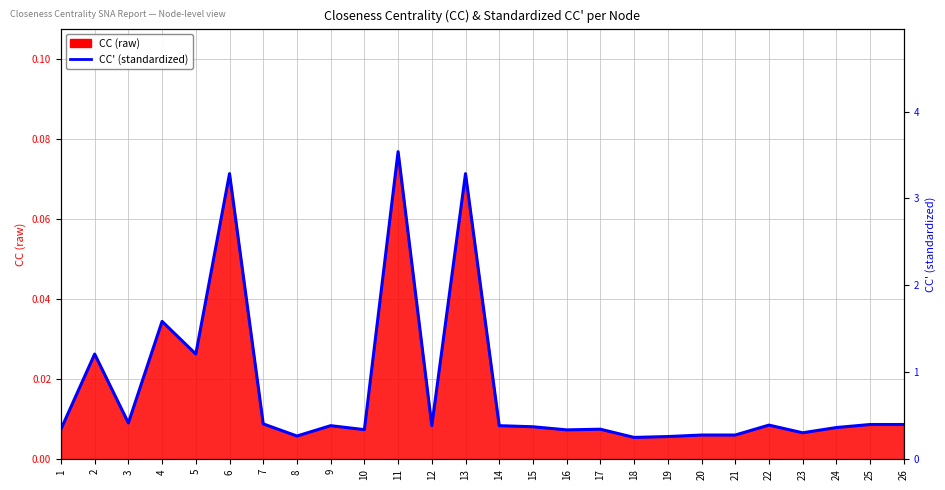

True or false: the data shows 0.4 at 22.

True